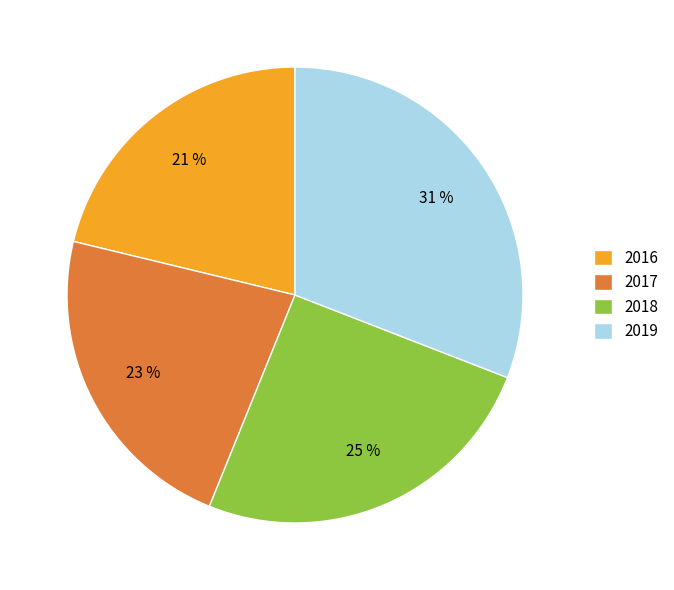

True or false: 2017 accounts for 33% of the total.

False